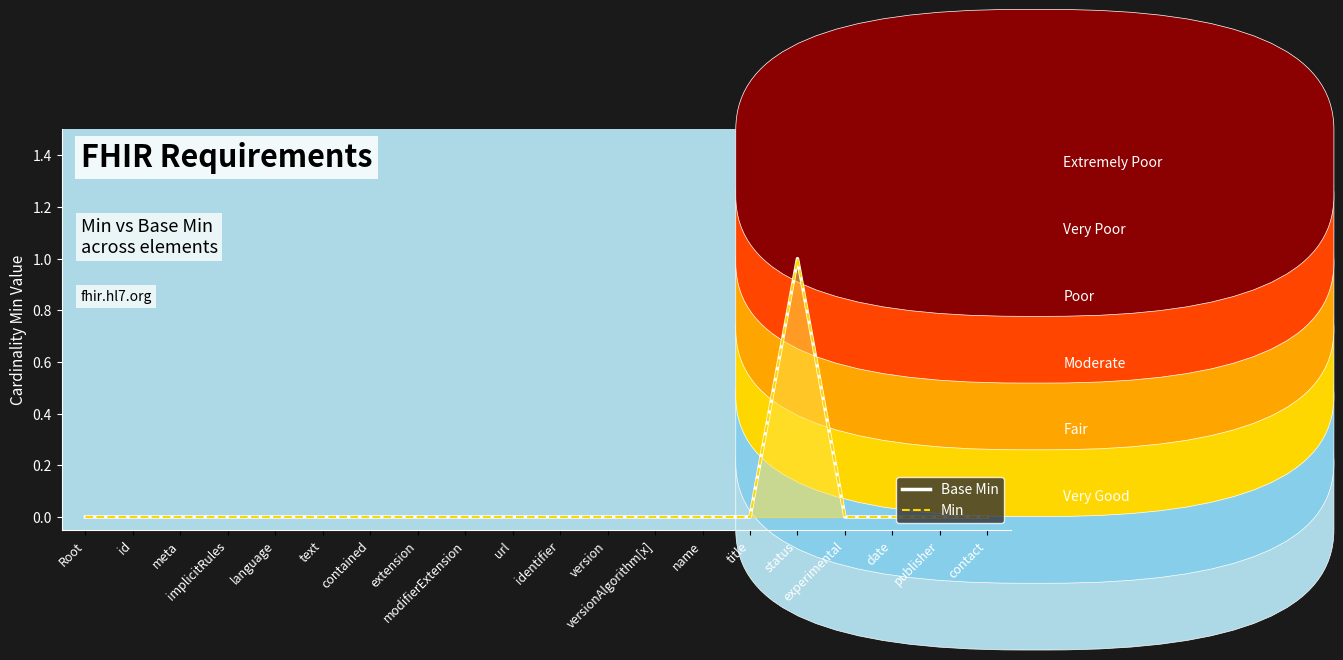

Which series has the widest spread of values?

Base Min